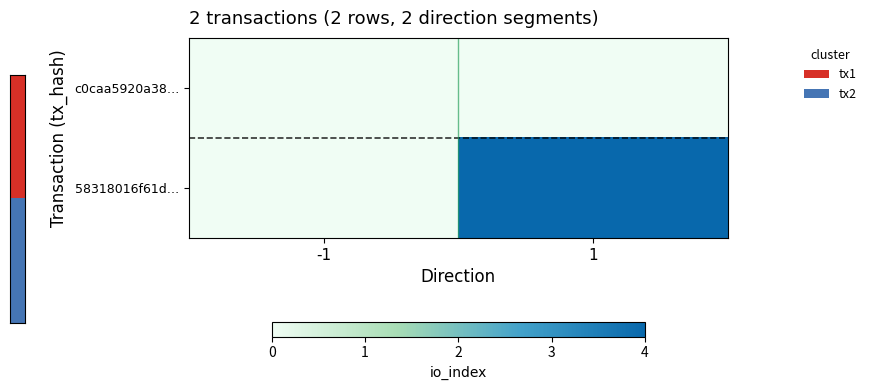

At how many categories does at least one series exceed 2?

1